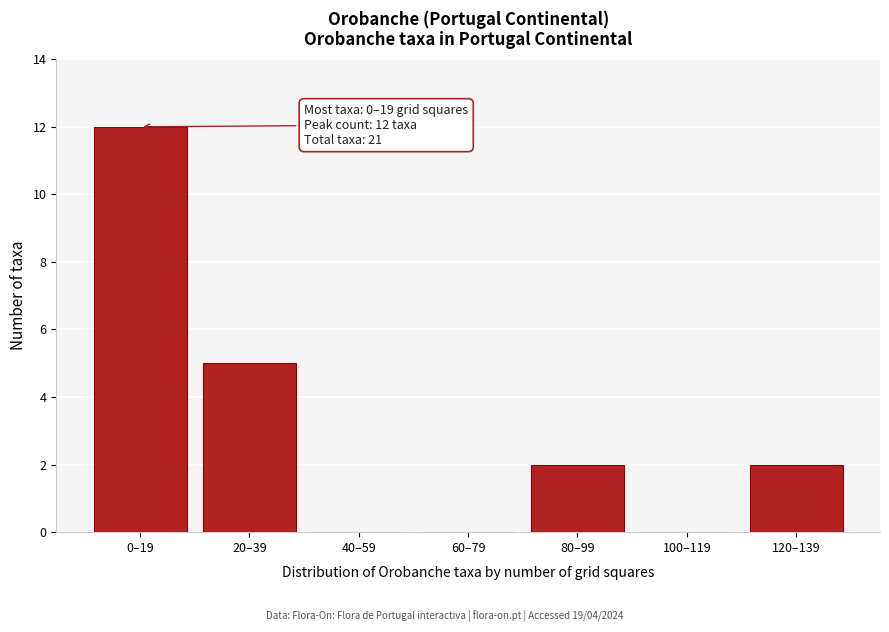

Reading right to left, extract all data points from this chart.

120–139=2	100–119=0	80–99=2	60–79=0	40–59=0	20–39=5	0–19=12